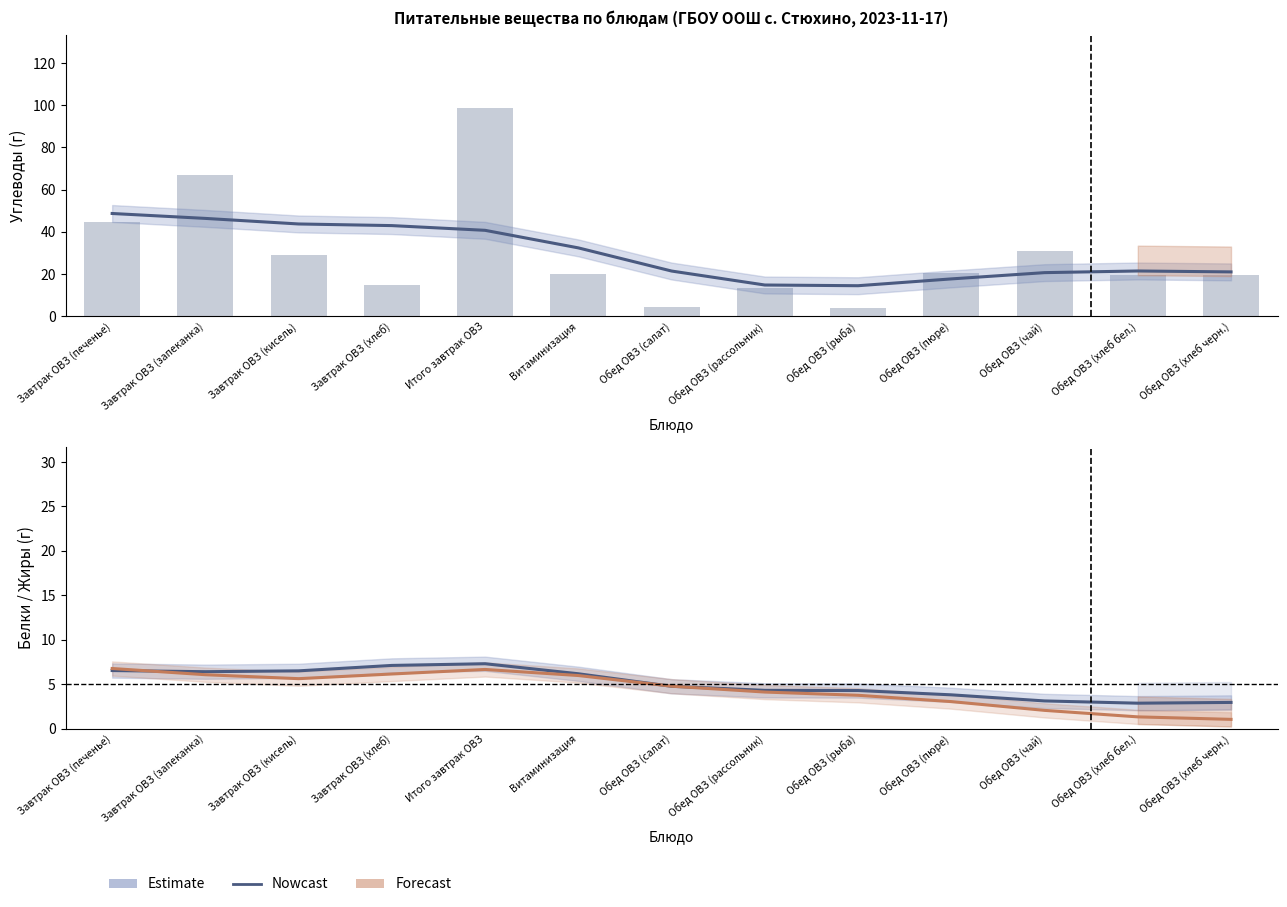

At Витаминизация, list the series in order from smallest to largest.

Жиры, Белки, Nowcast